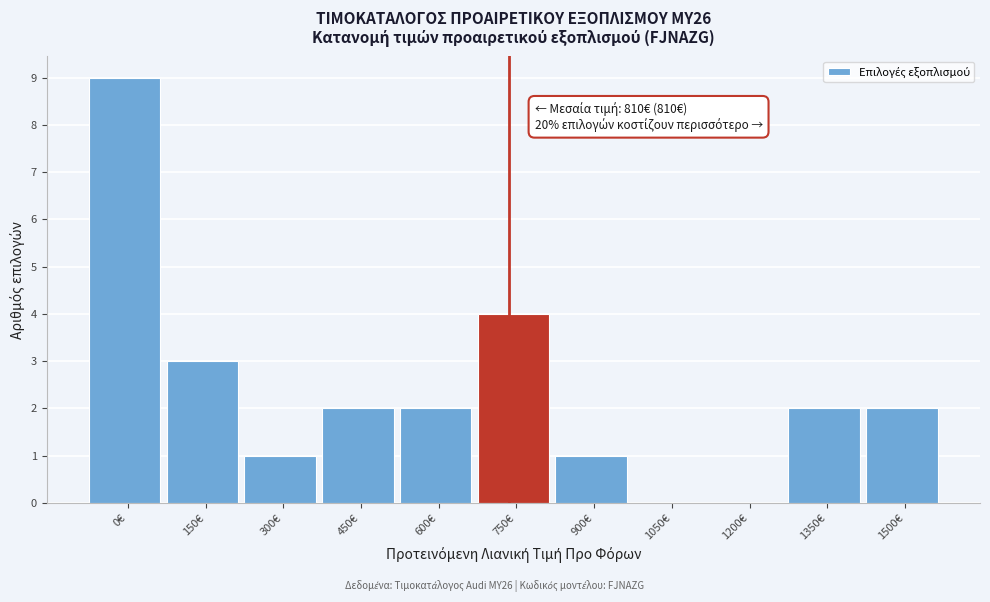

Reading left to right, what are all the values shown in this chart?

0€=9	150€=3	300€=1	450€=2	600€=2	750€=4	900€=1	1050€=0	1200€=0	1350€=2	1500€=2